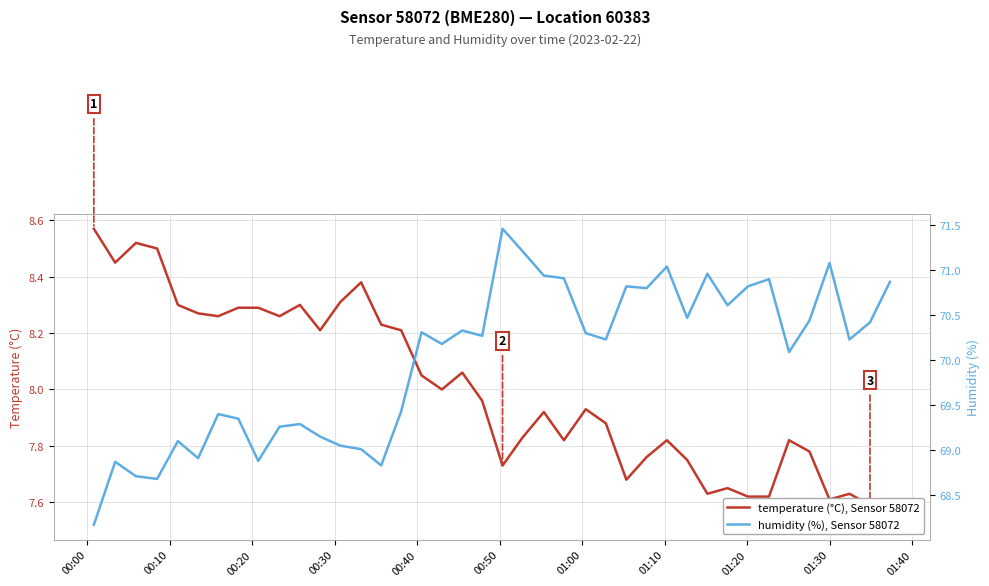

List the series in order of their overall mean, lowest first.

temperature (°C), Sensor 58072, humidity (%), Sensor 58072